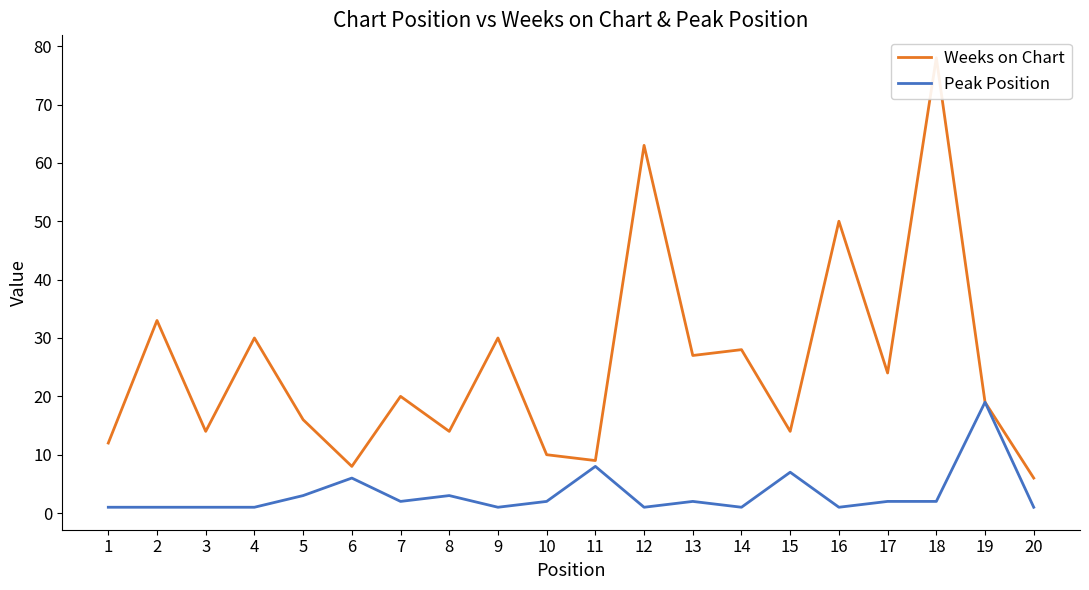

What is the value of the Peak Position point at the 4th from the left?

1